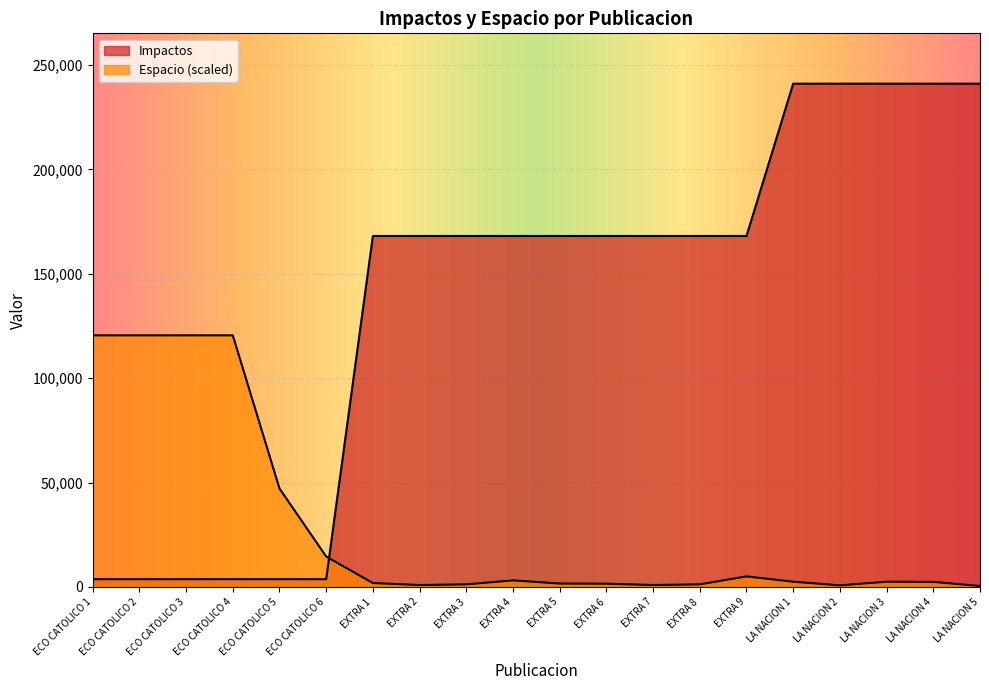

Between which two adjacent categories do Impactos and Espacio first intersect?

ECO CATOLICO 6 and EXTRA 1